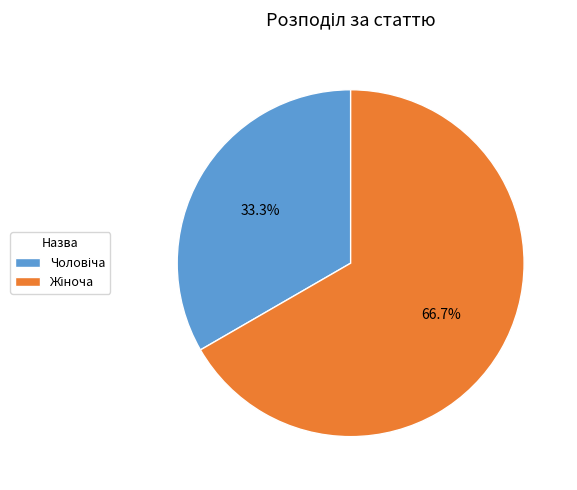

Does any single category account for the majority?

Yes